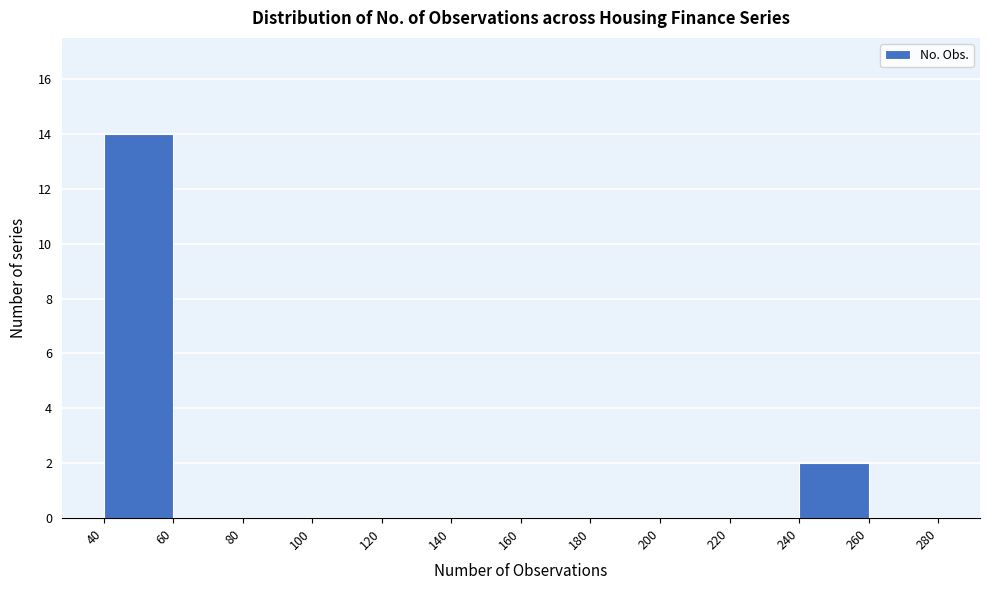

Which range on the x-axis has the tallest bar?

40 to 60